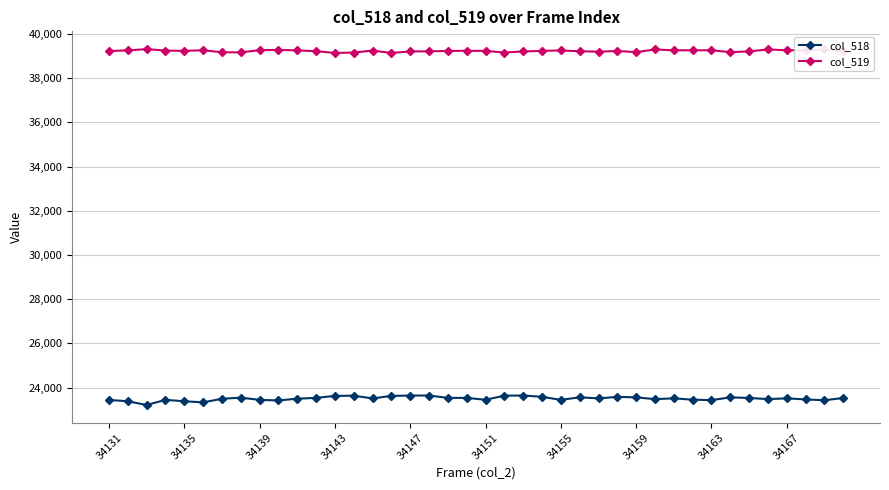

True or false: col_519 and col_518 cross at least once.

False